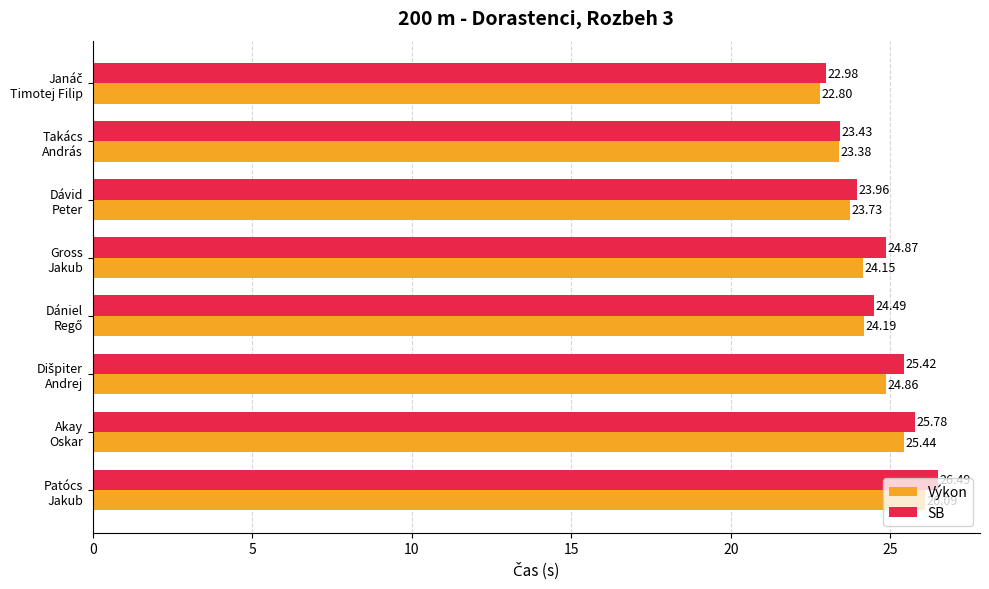

What is the sum of all Výkon values?

194.6